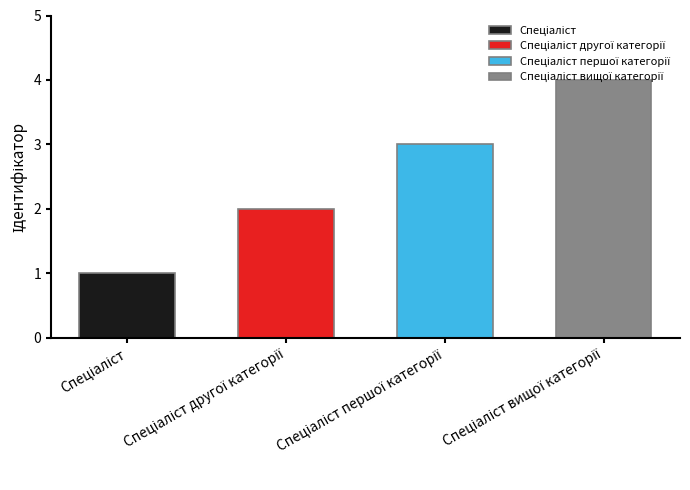

What is the sum of the values at Спеціаліст другої категорії and Спеціаліст вищої категорії?

6